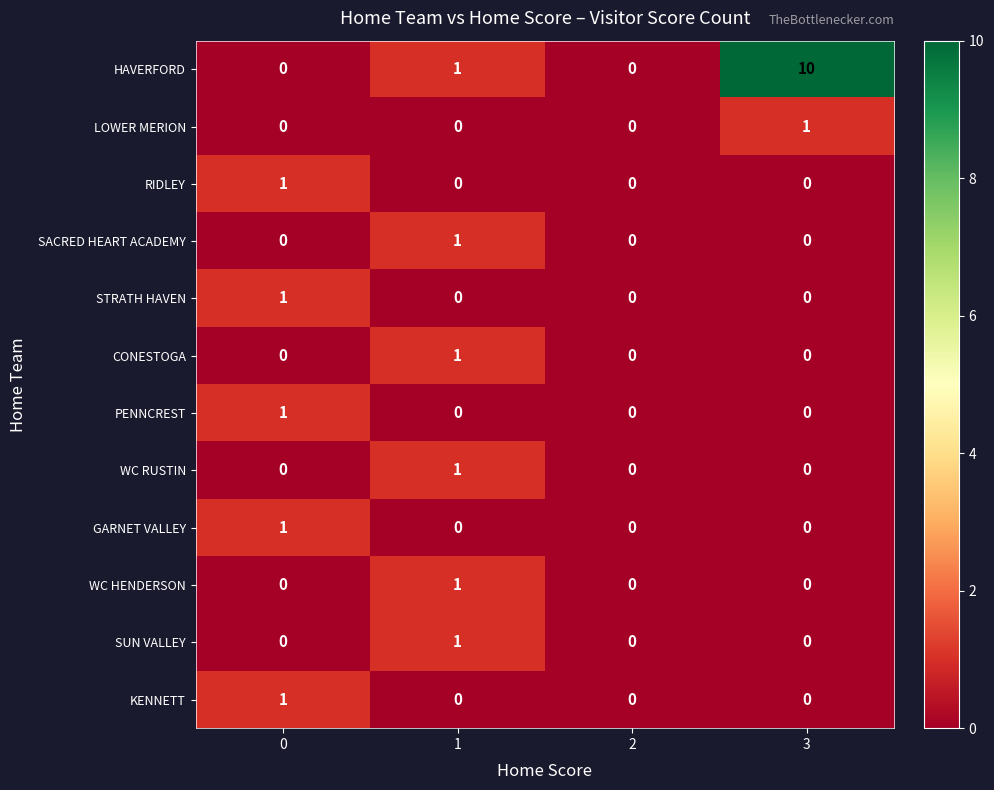

True or false: SUN VALLEY has a value of 1 at 1.

True